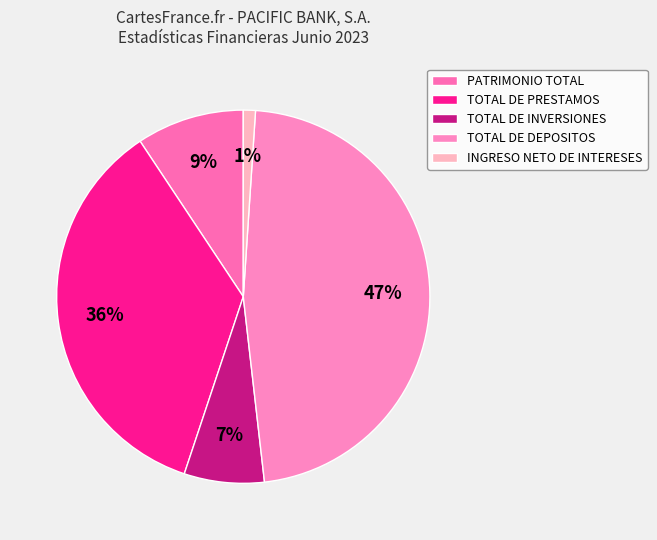

How many segments does this pie chart have?

5